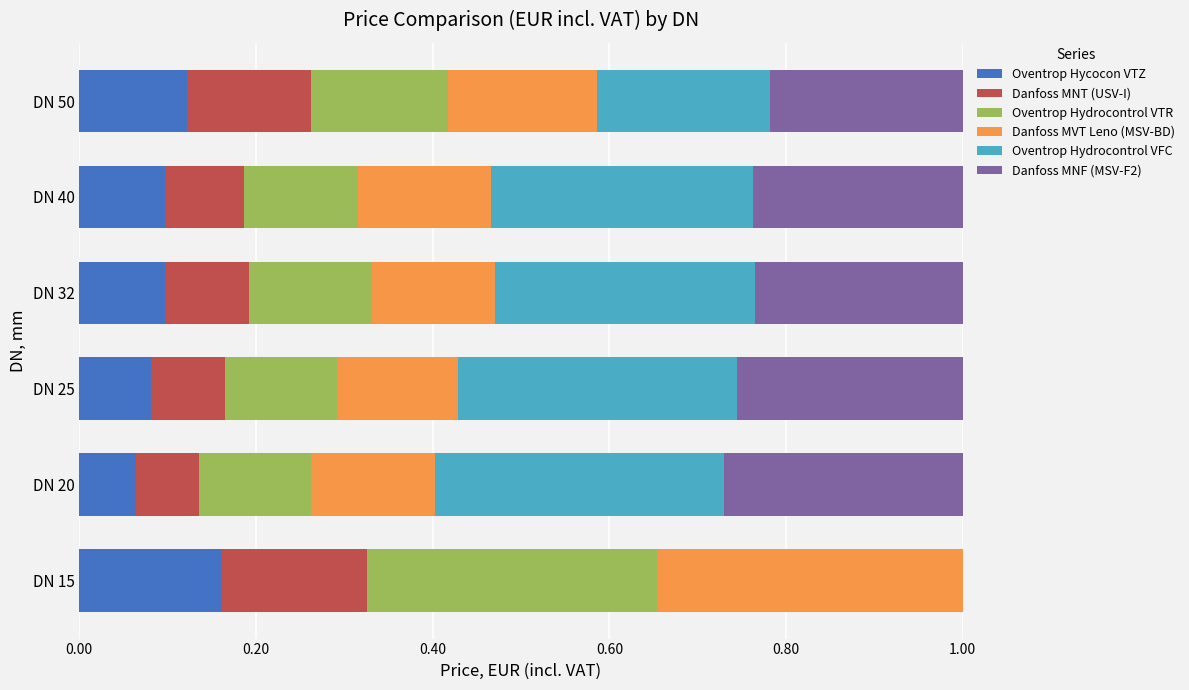

True or false: Oventrop Hycocon VTZ has a value of 0.1 at DN 50.

True